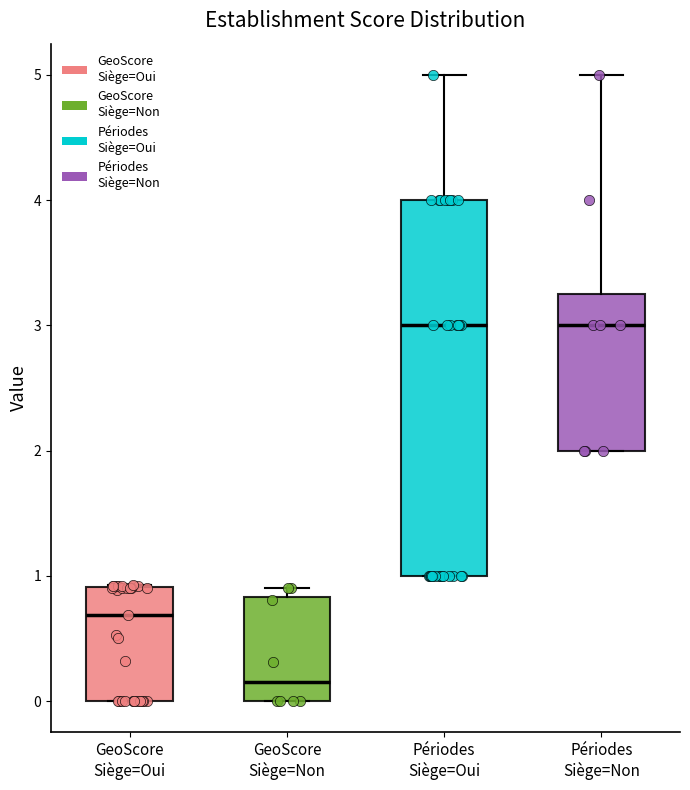

Reading left to right, transcribe this box plot: for each box, give where its median line is, the range the box spans, and where its two whiskers end, as read against the y-axis. The values are not printed on the chart, so give them approximately, as read against the axis.

GeoScore Siège=Oui: median 0.7, box 0.0 to 0.9, whiskers 0.0 to 0.9
GeoScore Siège=Non: median 0.2, box 0.0 to 0.8, whiskers 0.0 to 0.9
Périodes Siège=Oui: median 3.0, box 1.0 to 4.0, whiskers 1.0 to 5.0
Périodes Siège=Non: median 3.0, box 2.0 to 3.3, whiskers 2.0 to 5.0